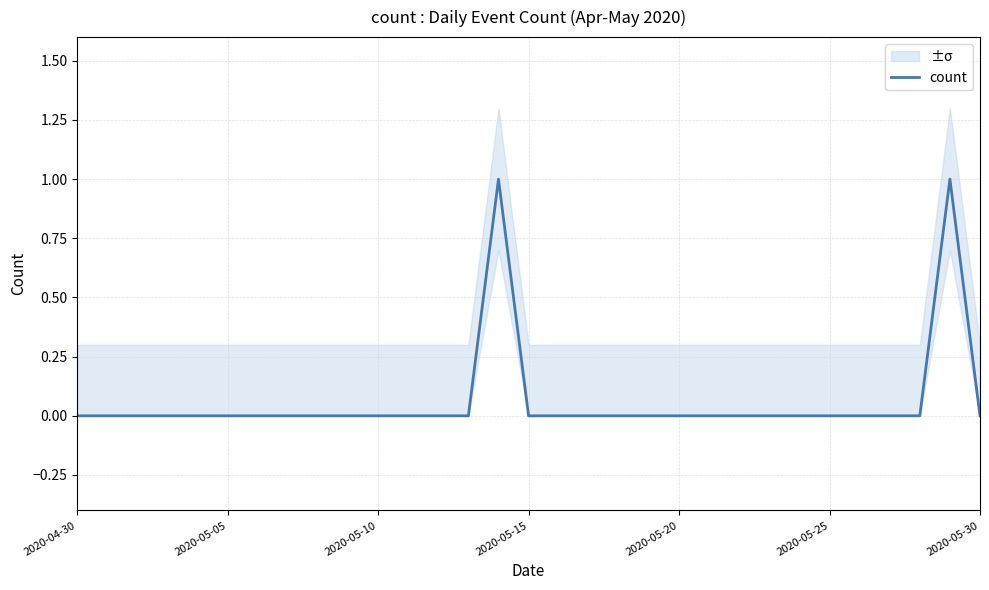

Which label corresponds to the smallest value in the chart?

2020-04-30